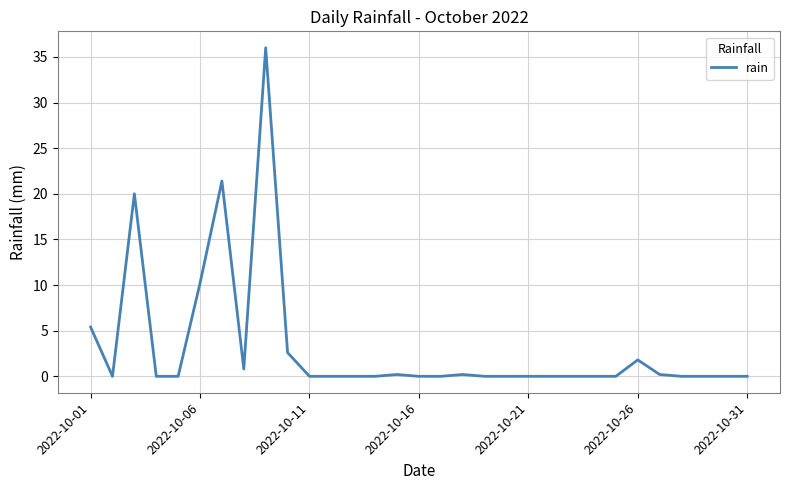

What is the difference between the maximum and minimum values?

36.0